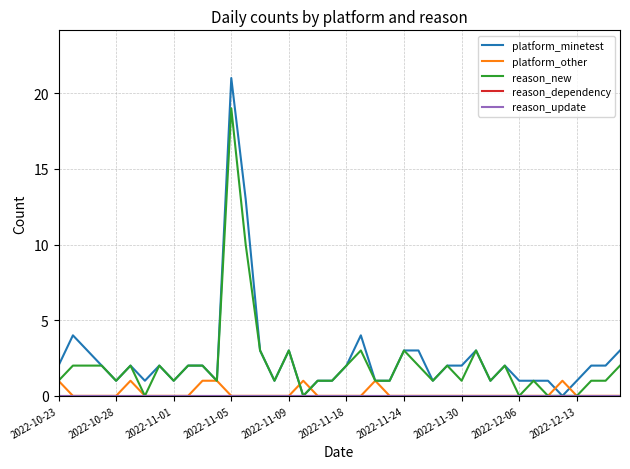

Does the chart display data point markers on the line(s)?

No